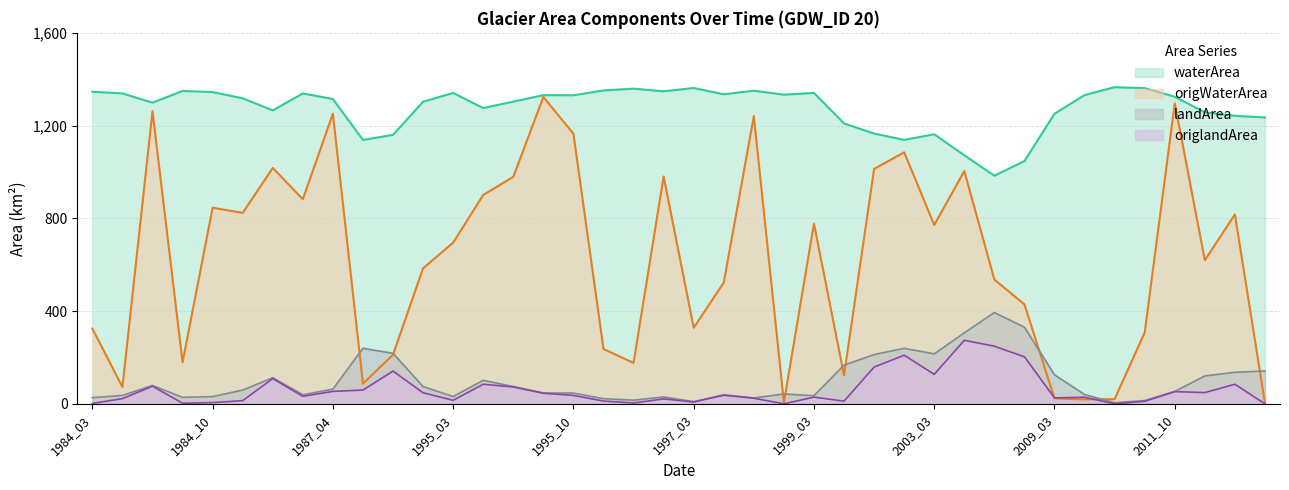

What is the total value across all series at 1999_03?

2183.1